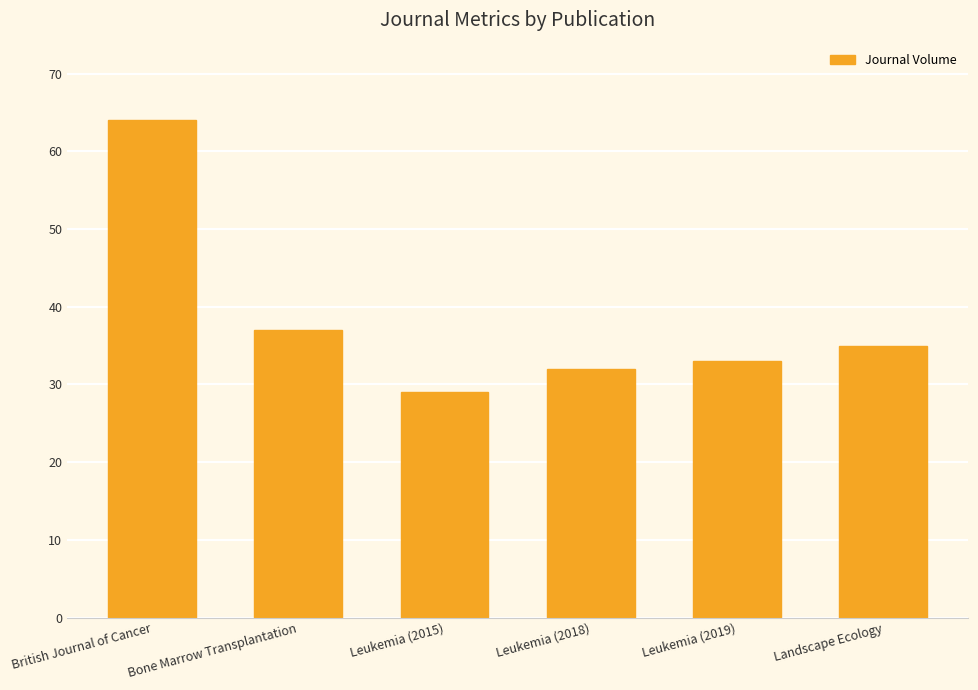

At which category does the chart reach its minimum across all series?

Leukemia (2015)